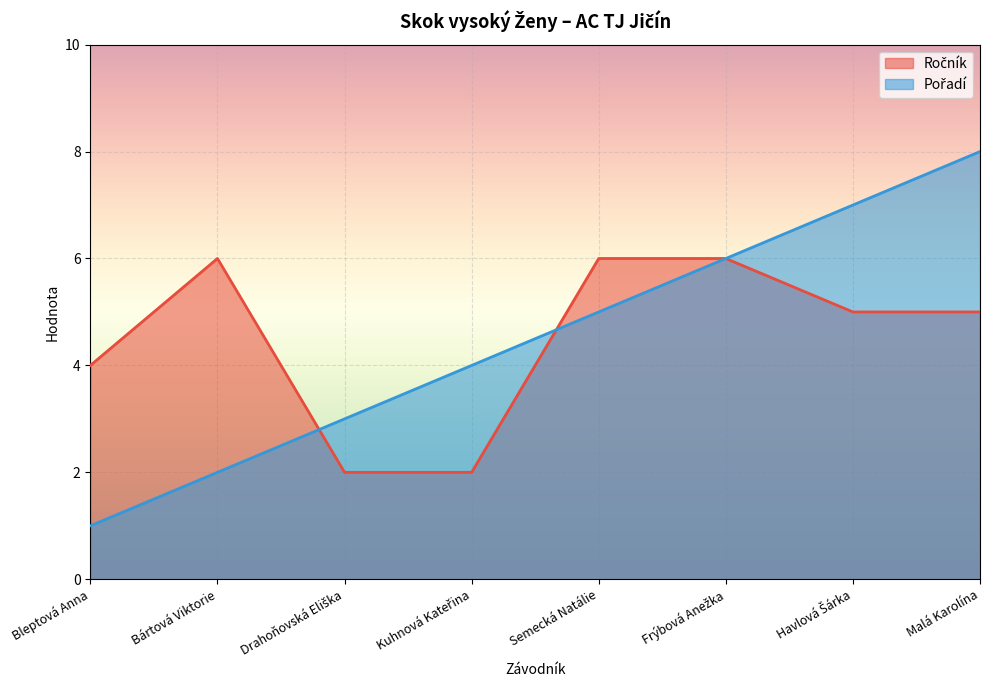

What is the difference between the highest and lowest values at Bártová Viktorie?

4